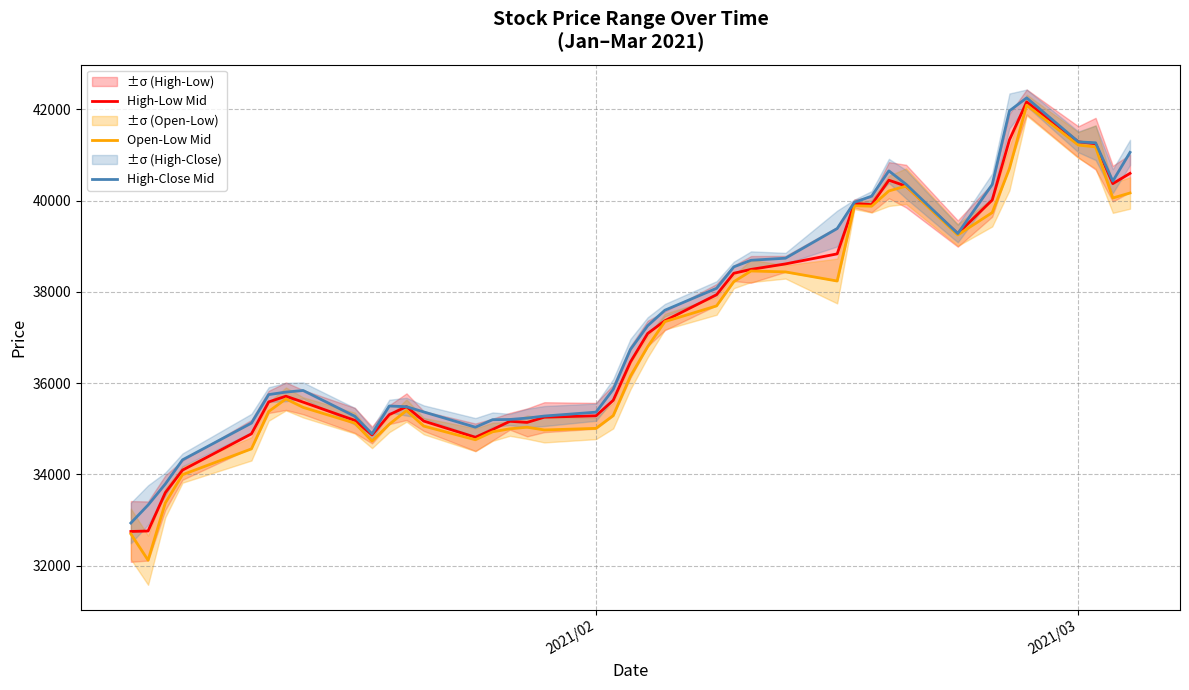

What is the sum of all High-Close Mid values?

1494645